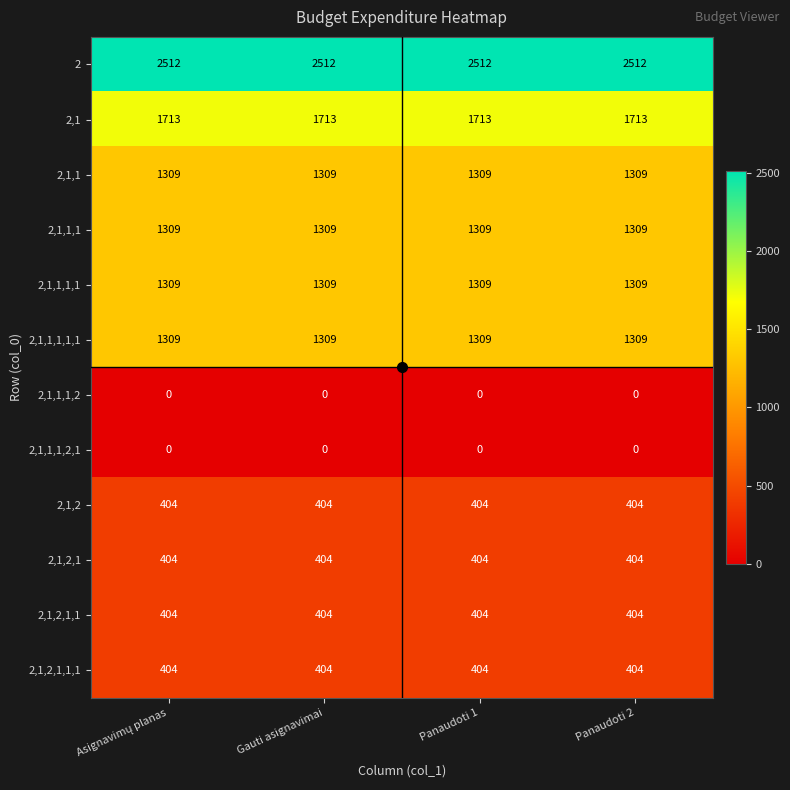

Which series has the largest total across all categories?

2